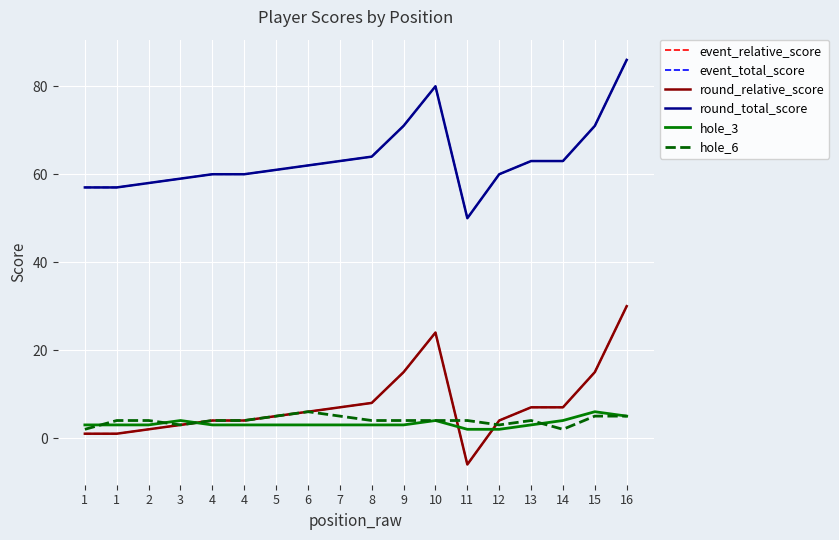

Does the chart have visible grid lines?

Yes